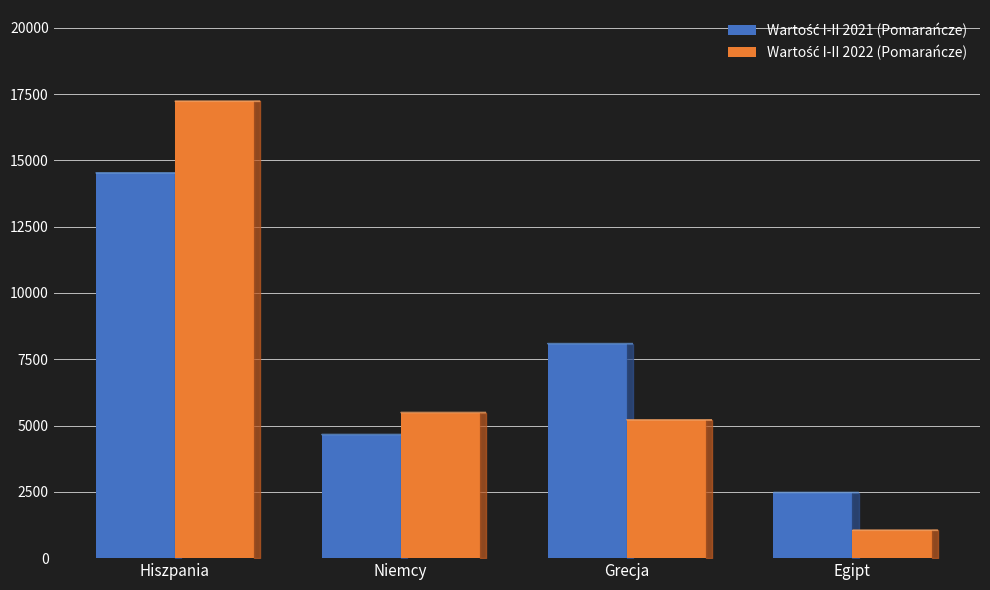

What is the maximum value shown in the chart?

17223.2